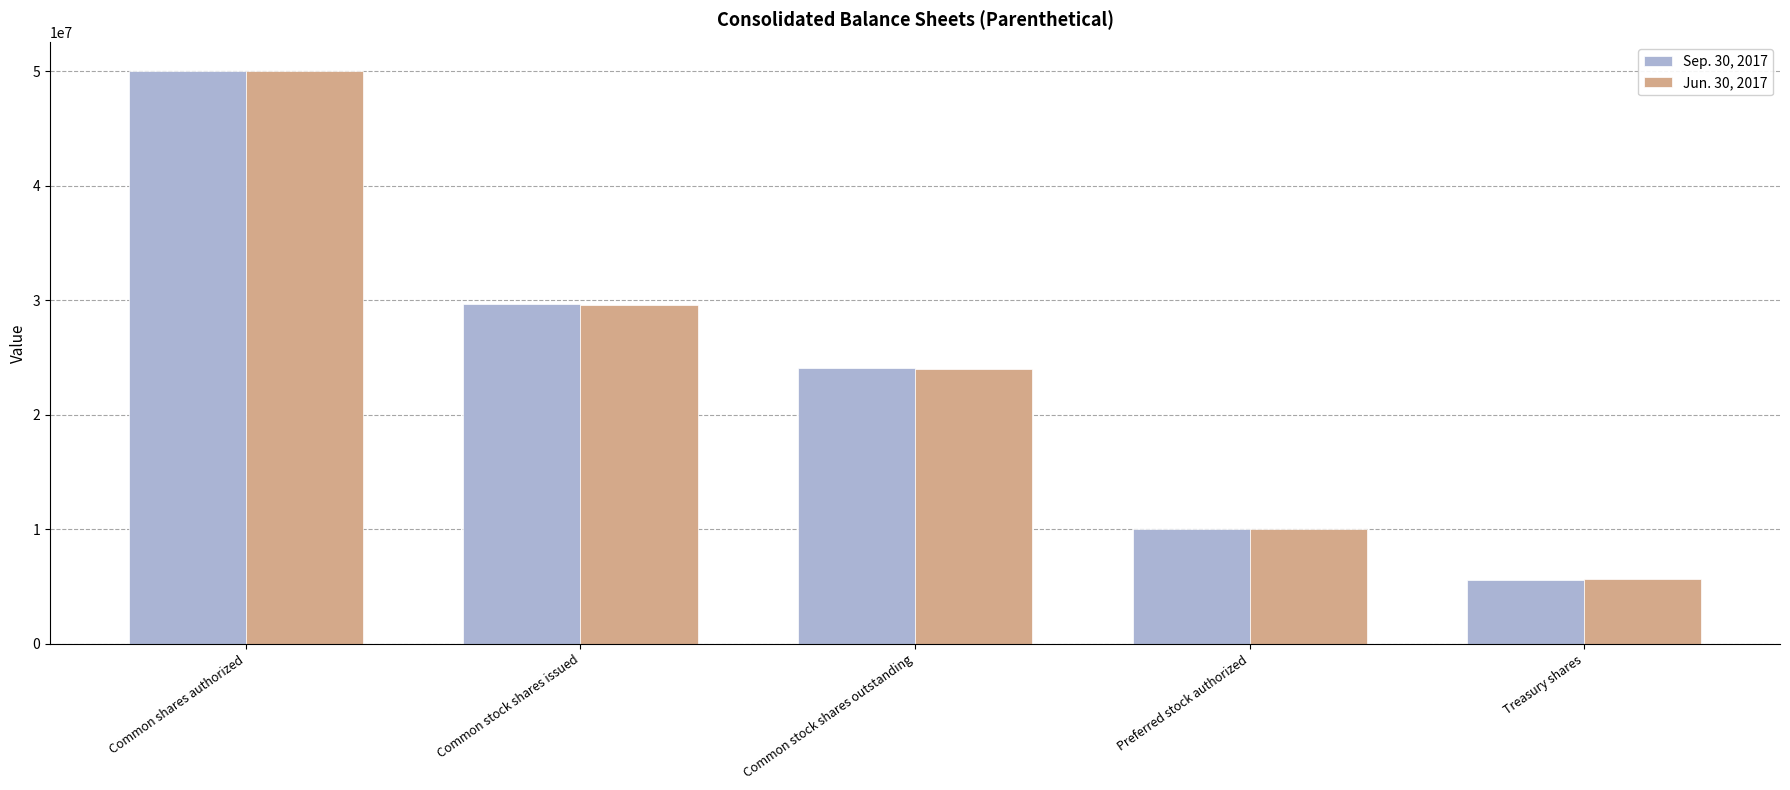

What are all the series names shown in the legend?

Sep. 30, 2017, Jun. 30, 2017